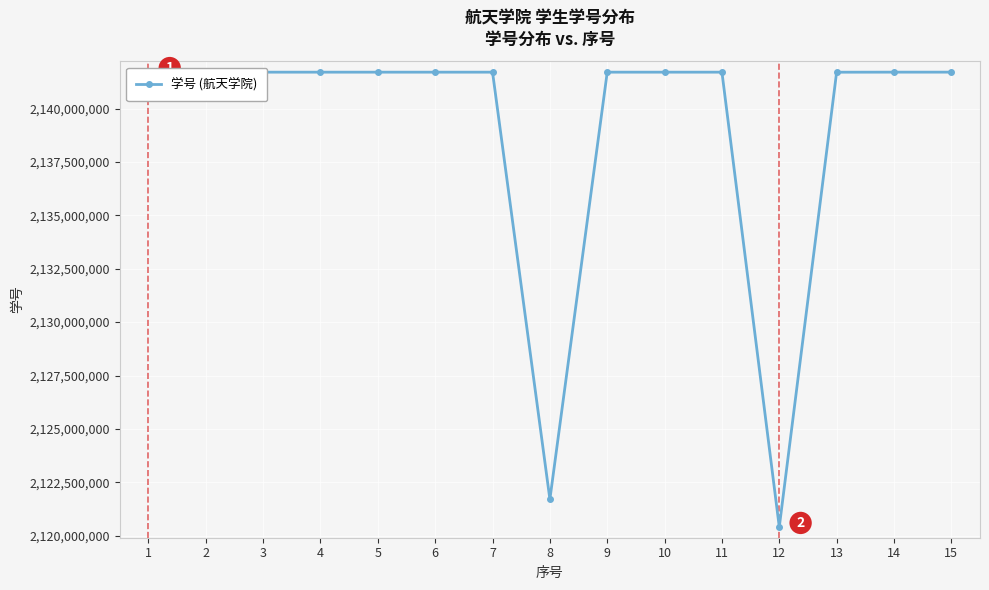

Is it true that the value at 15 is 2141705011?

True